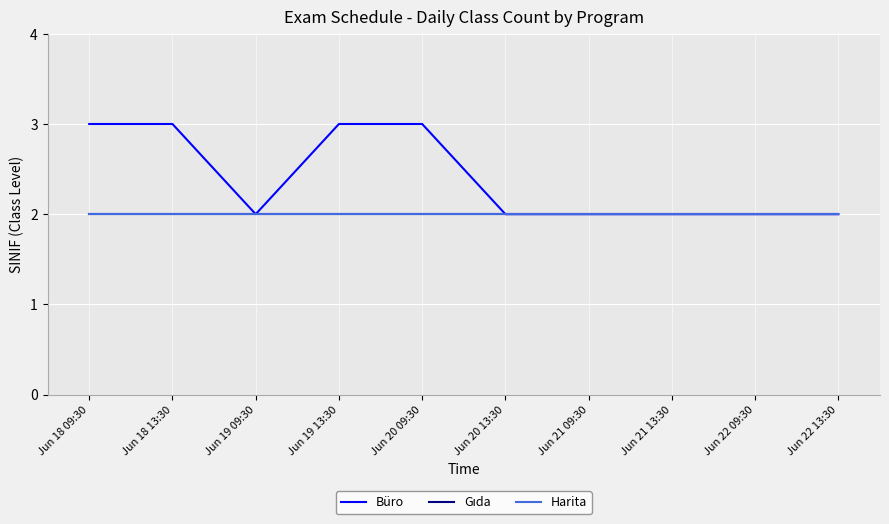

Is the value of Büro at Jun 20 13:30 greater than the value of Harita at Jun 20 13:30?

No